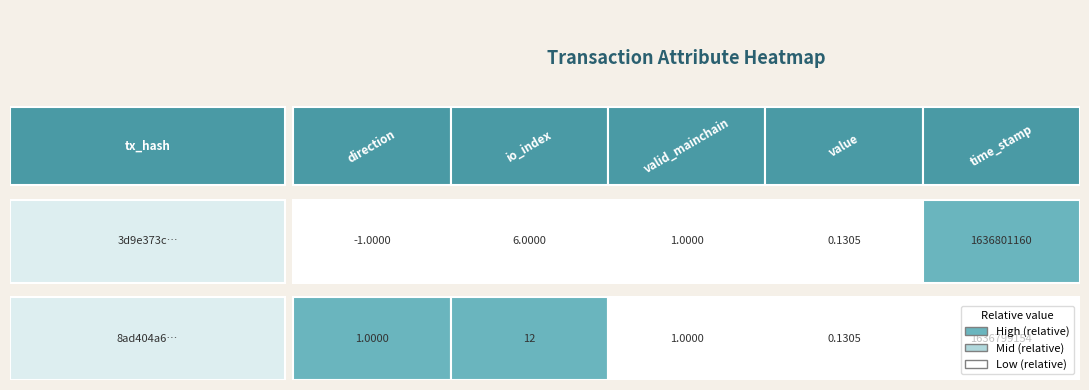

At which category does the chart reach its minimum across all series?

direction